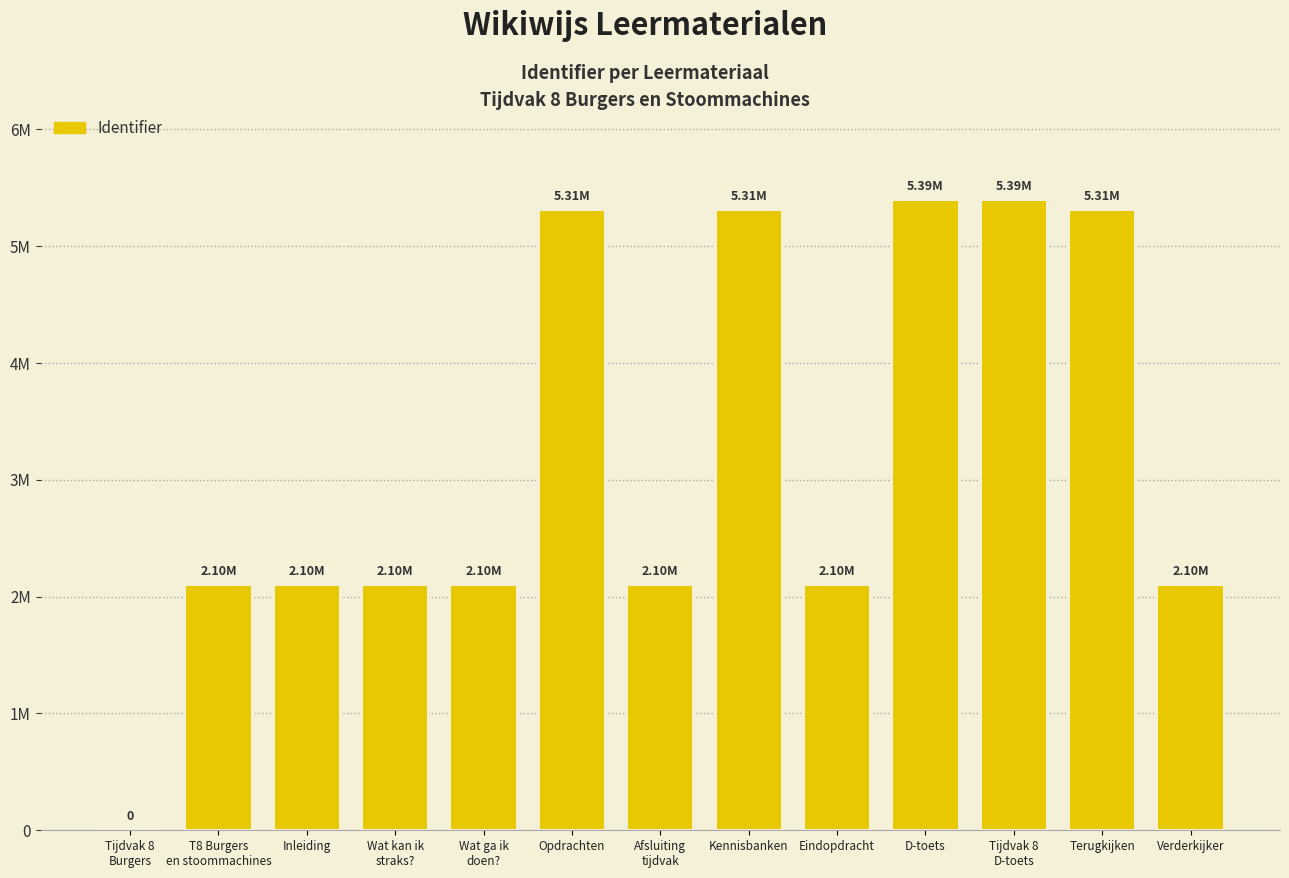

What is the change in value from Wat kan ik
straks? to Tijdvak 8
D-toets?

+3296278